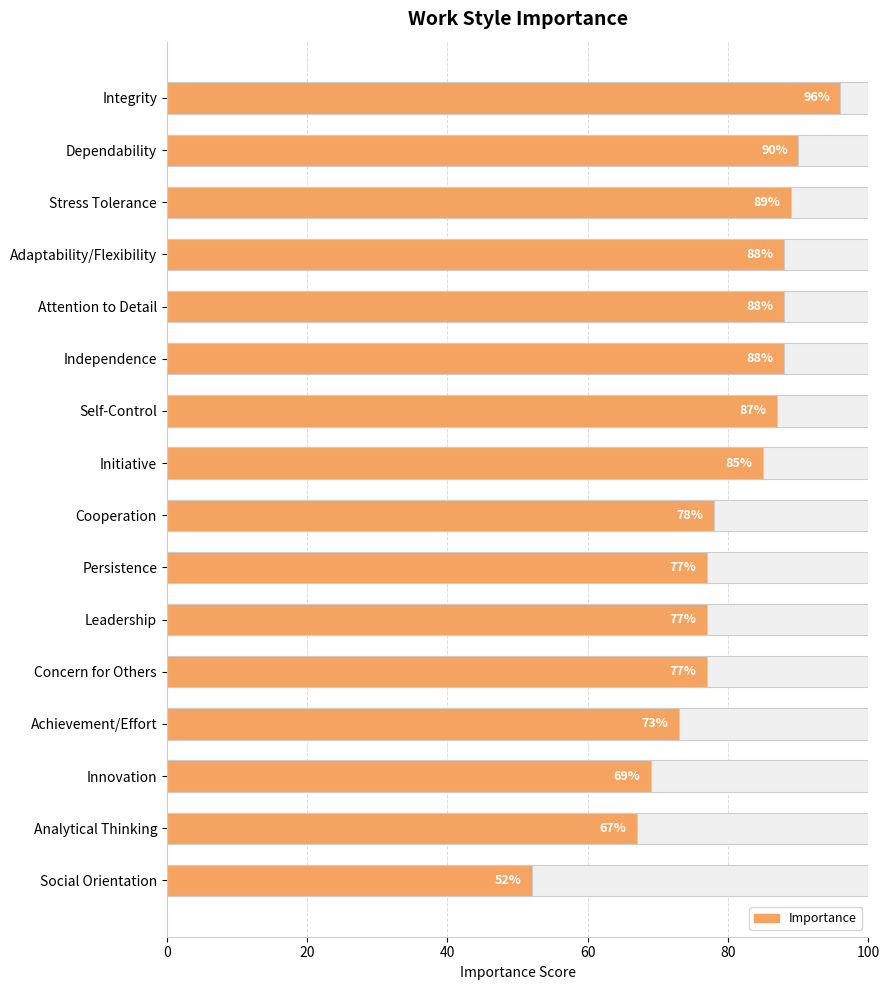

Does the chart contain any negative values?

No